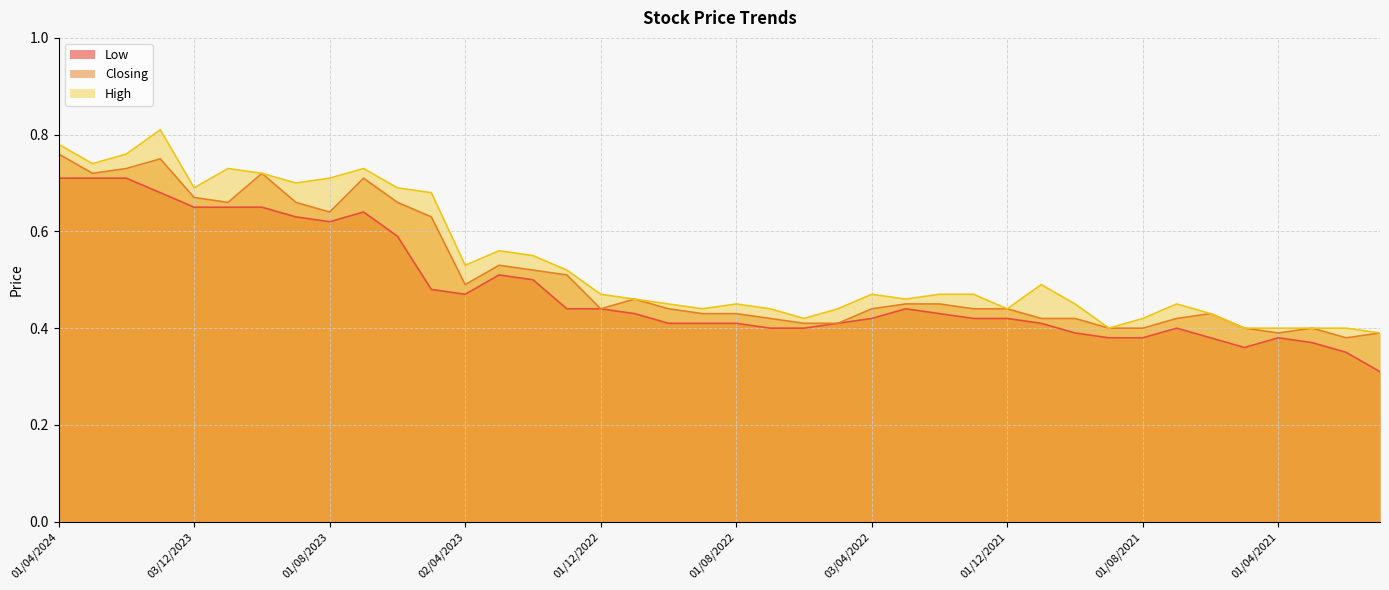

Rank the series by their average value, from highest to lowest.

High, Closing, Low